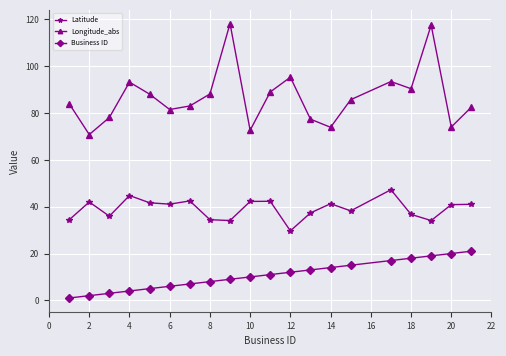

What is the difference between the maximum and second lowest values in the Latitude series?

13.2